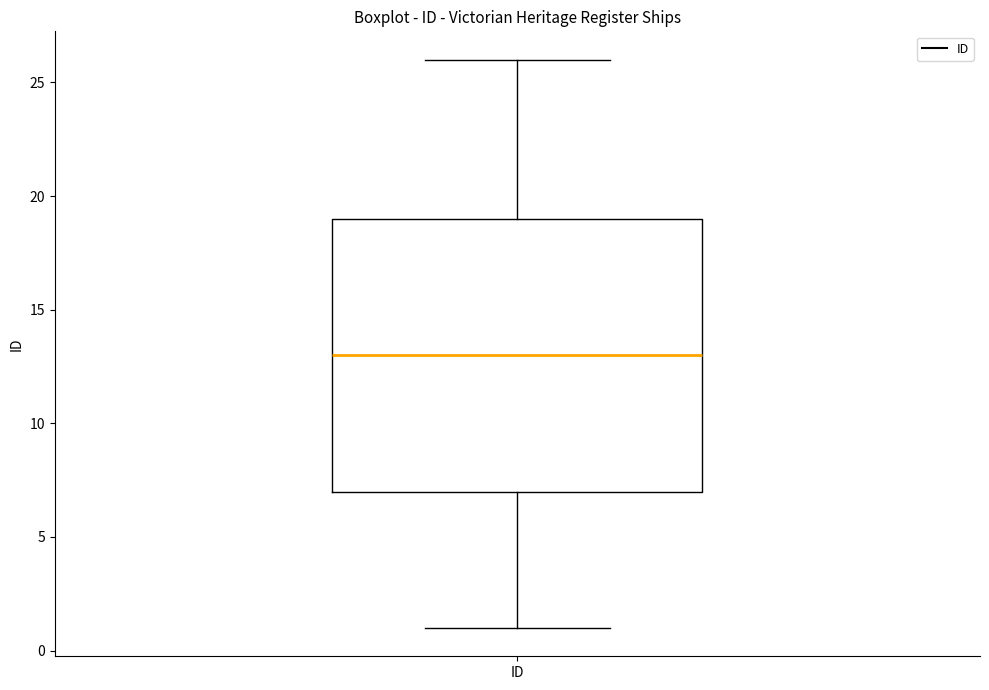

Transcribe this box plot: give where the median line is, the range the box spans, and where the two whiskers end, as read against the y-axis. The values are not printed on the chart, so give them approximately, as read against the axis.

median 13, box 7 to 19, whiskers 1 to 26